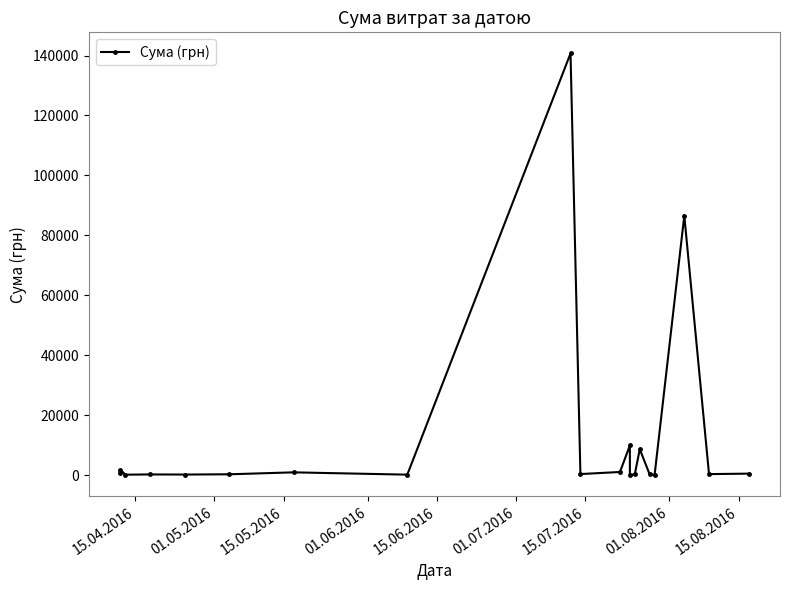

What is the sum of all values?

253642.2